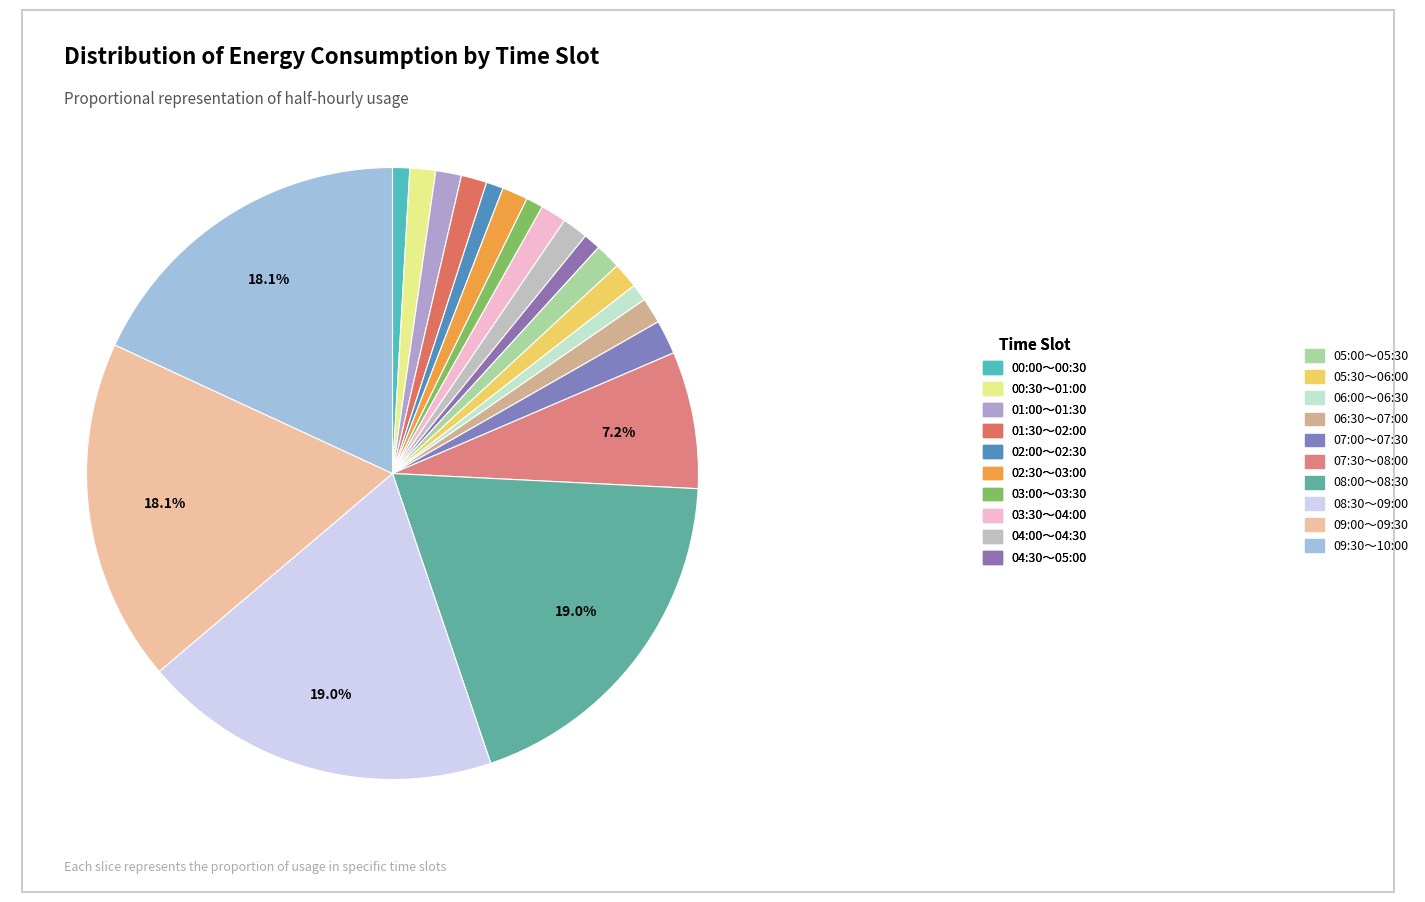

Which category has the biggest portion of the pie?

08:00～08:30